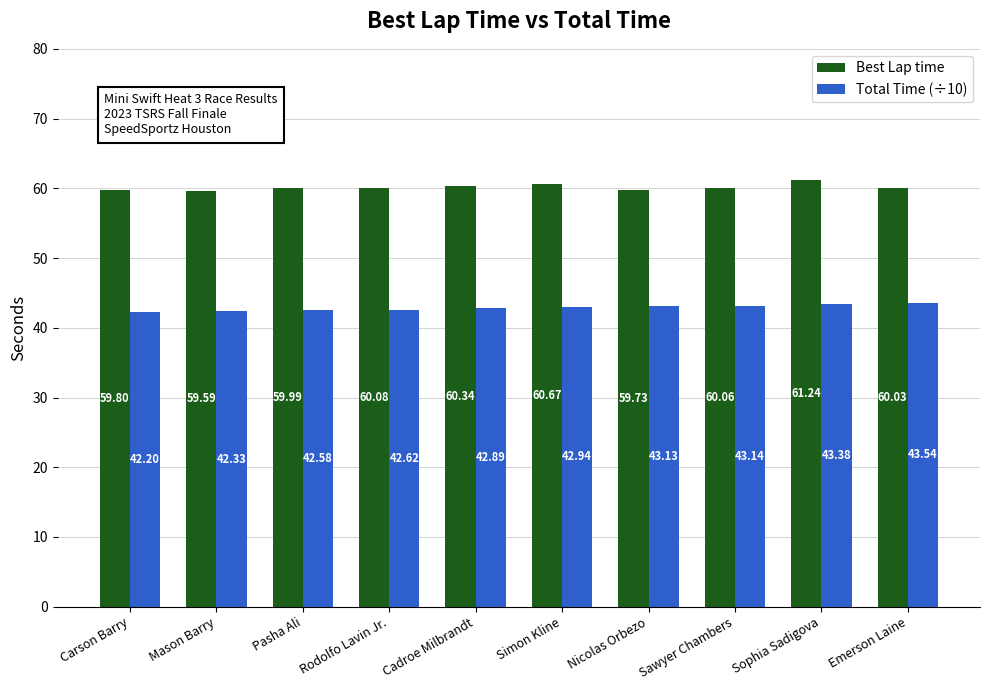

Reading right to left, what are all the values shown in this chart?

Best Lap time: Emerson Laine=60.0	Sophia Sadigova=61.2	Sawyer Chambers=60.1	Nicolas Orbezo=59.7	Simon Kline=60.7	Cadroe Milbrandt=60.3	Rodolfo Lavin Jr.=60.1	Pasha Ali=60.0	Mason Barry=59.6	Carson Barry=59.8
Total Time (÷10): Emerson Laine=43.5	Sophia Sadigova=43.4	Sawyer Chambers=43.1	Nicolas Orbezo=43.1	Simon Kline=42.9	Cadroe Milbrandt=42.9	Rodolfo Lavin Jr.=42.6	Pasha Ali=42.6	Mason Barry=42.3	Carson Barry=42.2